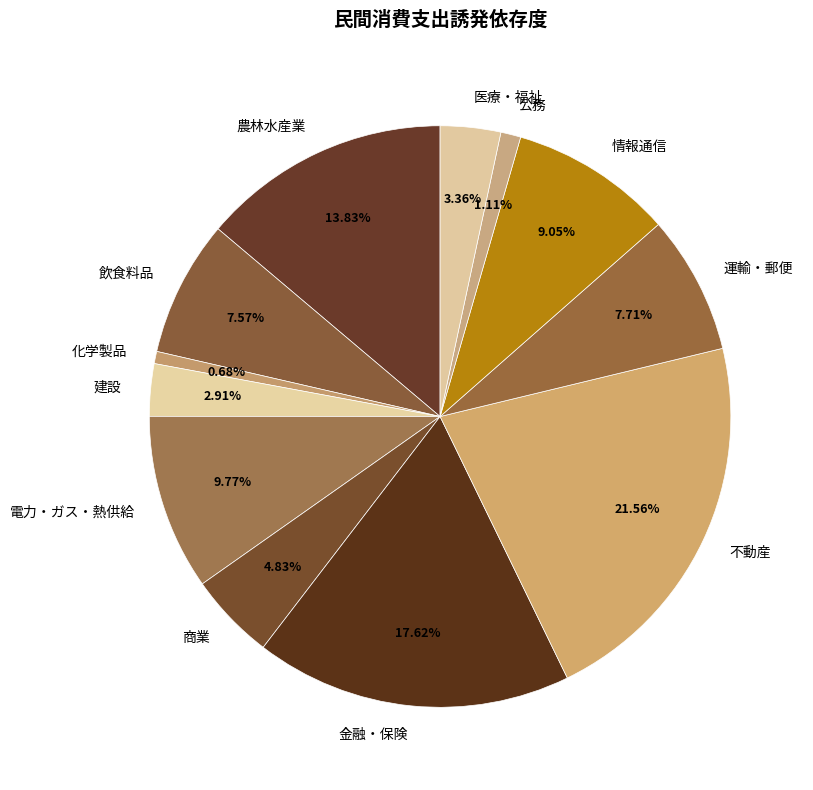

To the nearest percent, what percentage of the pie is 金融・保険?

18%